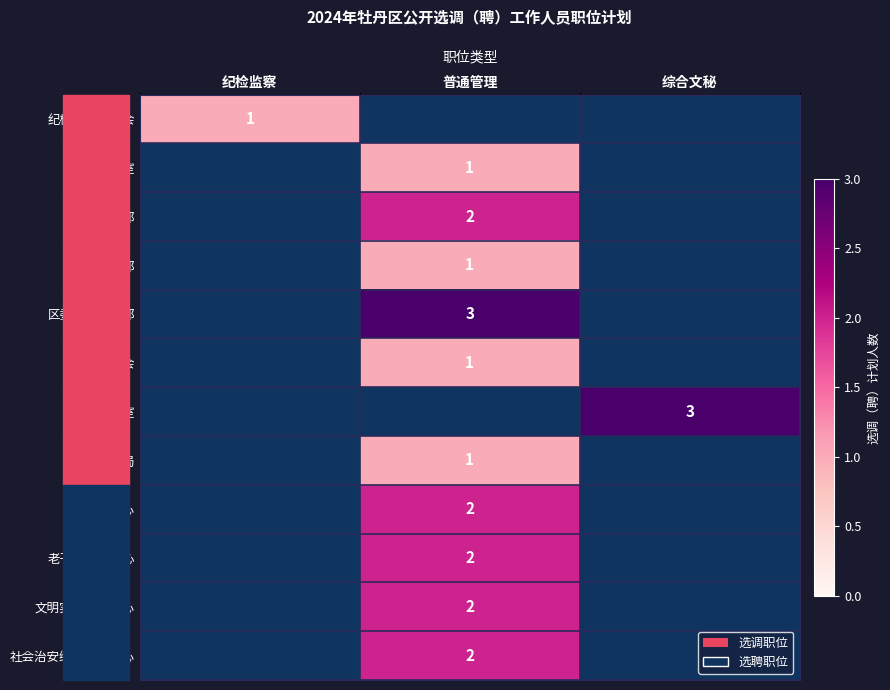

Which has a higher value, 普通管理 or 综合文秘?

综合文秘